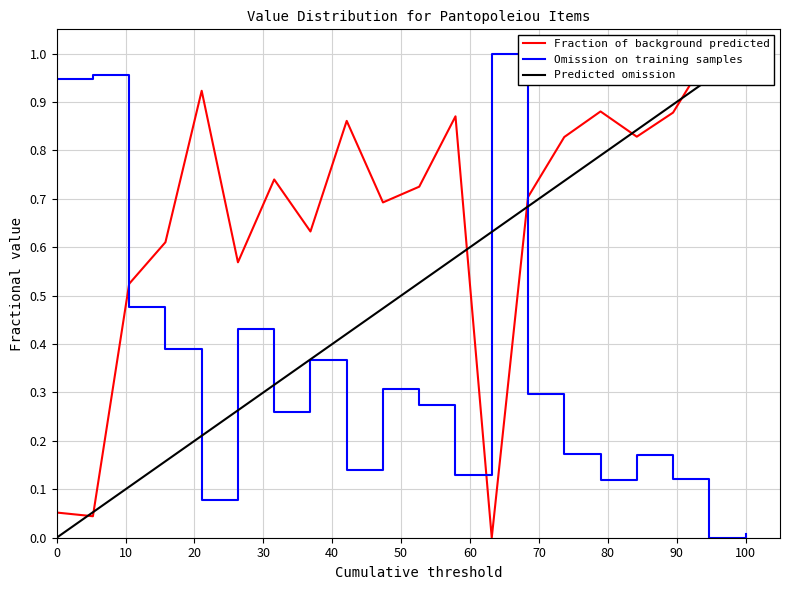

What is the value of the Fraction of background predicted point at the 15th from the left?

0.8